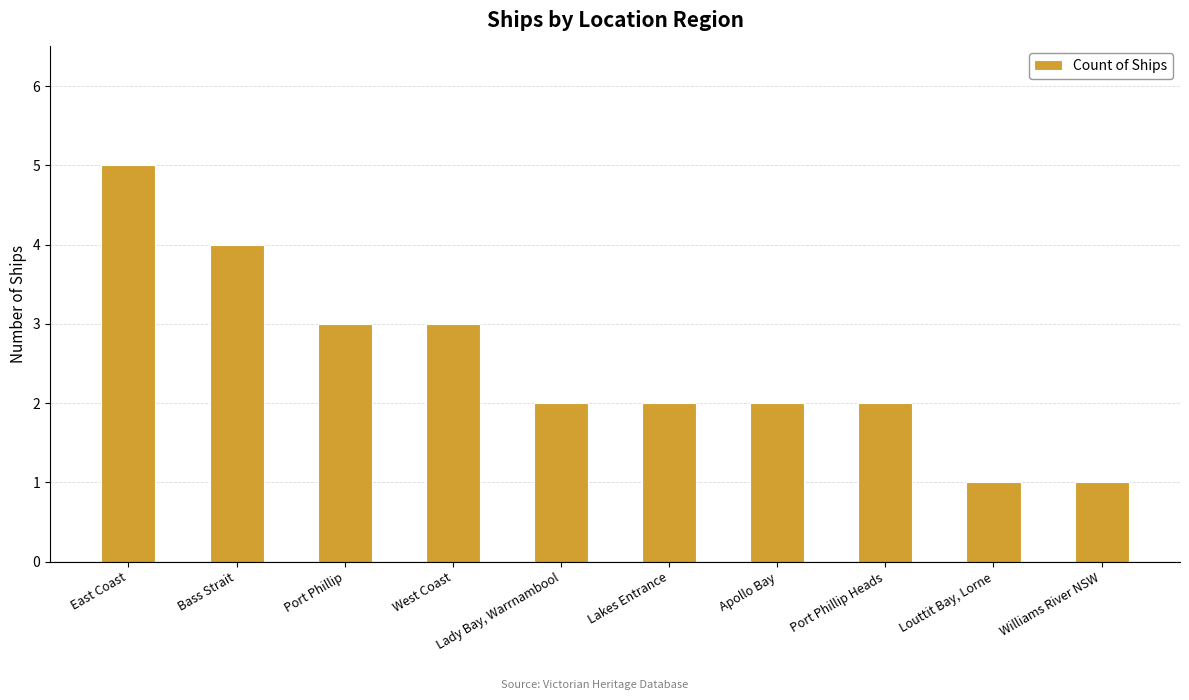

How many categories are shown in the chart?

10